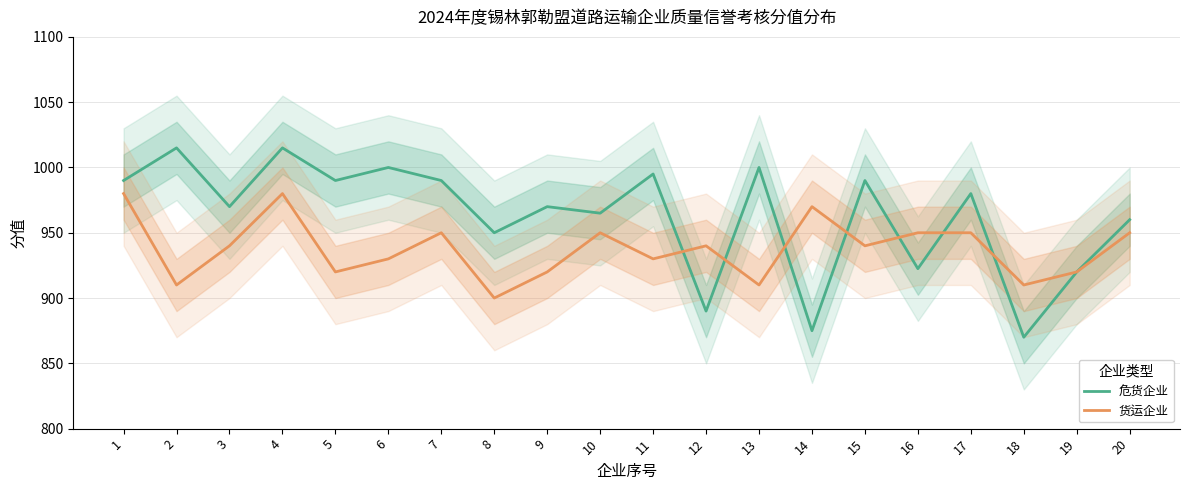

The value of 货运企业 at 7 is 950.0. True or false?

True